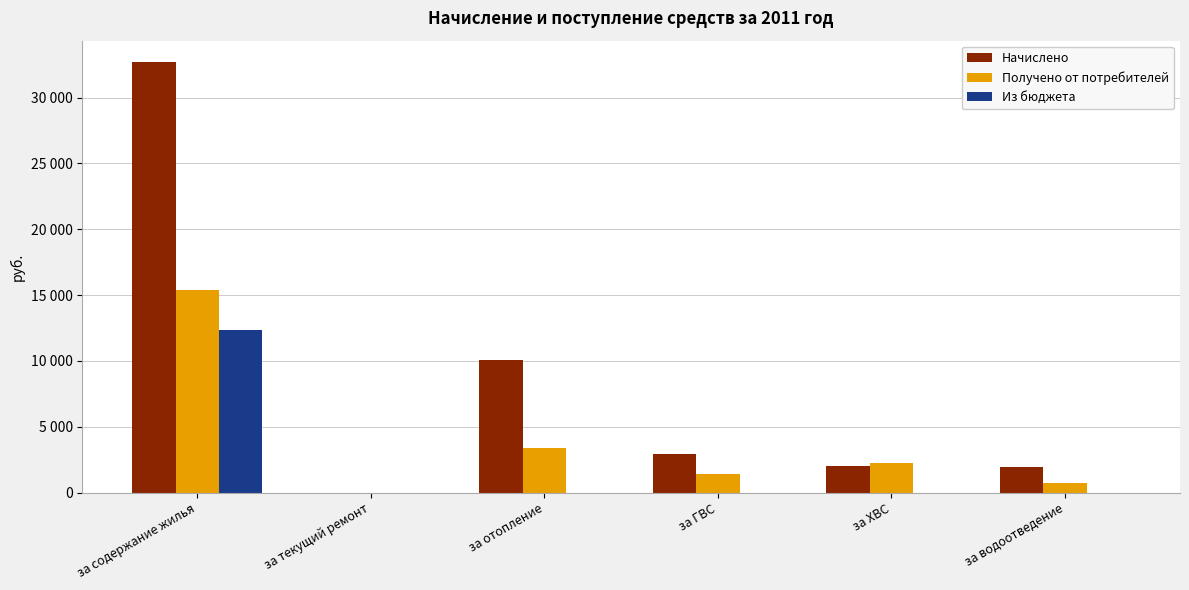

What is the difference between the highest and lowest values at за содержание жилья?

20332.7